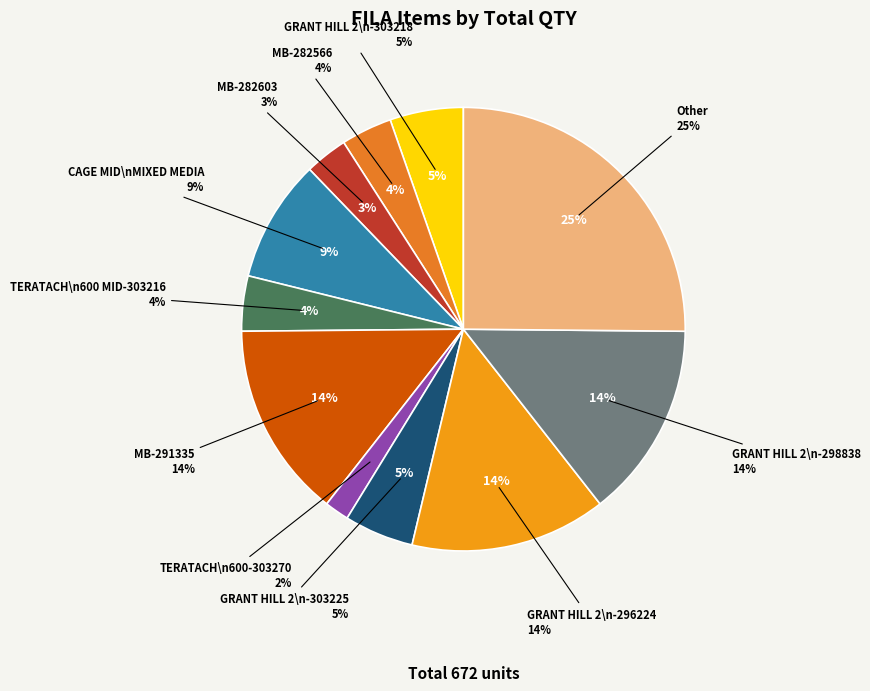

Rank the categories by value from lowest to highest.

TERATACH 600-303270, MB-282603, MB-282566, TERATACH 600 MID-303216, GRANT HILL 2-303225, GRANT HILL 2-303218, CAGE MID MIXED MEDIA-303250, MB-291335, GRANT HILL 2-296224, GRANT HILL 2-298838, Other